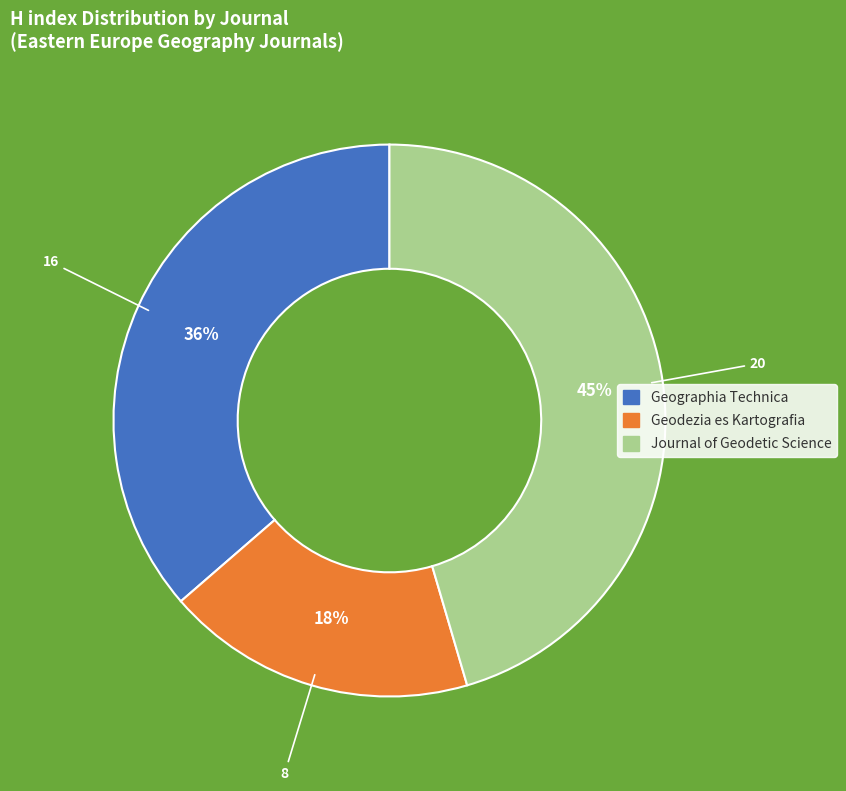

Is there a majority slice in this chart?

No